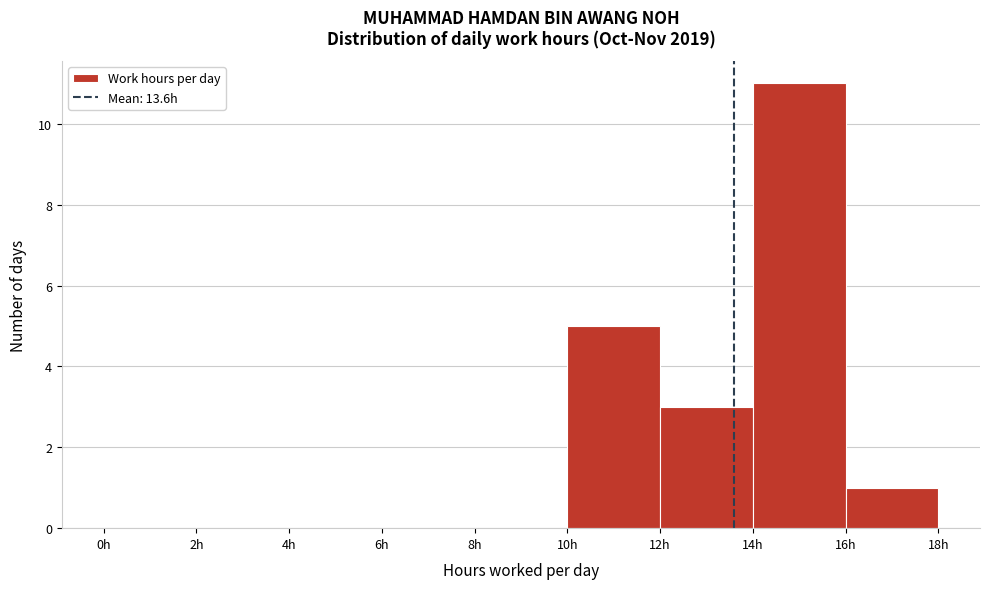

Over which range of the x-axis is the bar tallest?

14 to 16